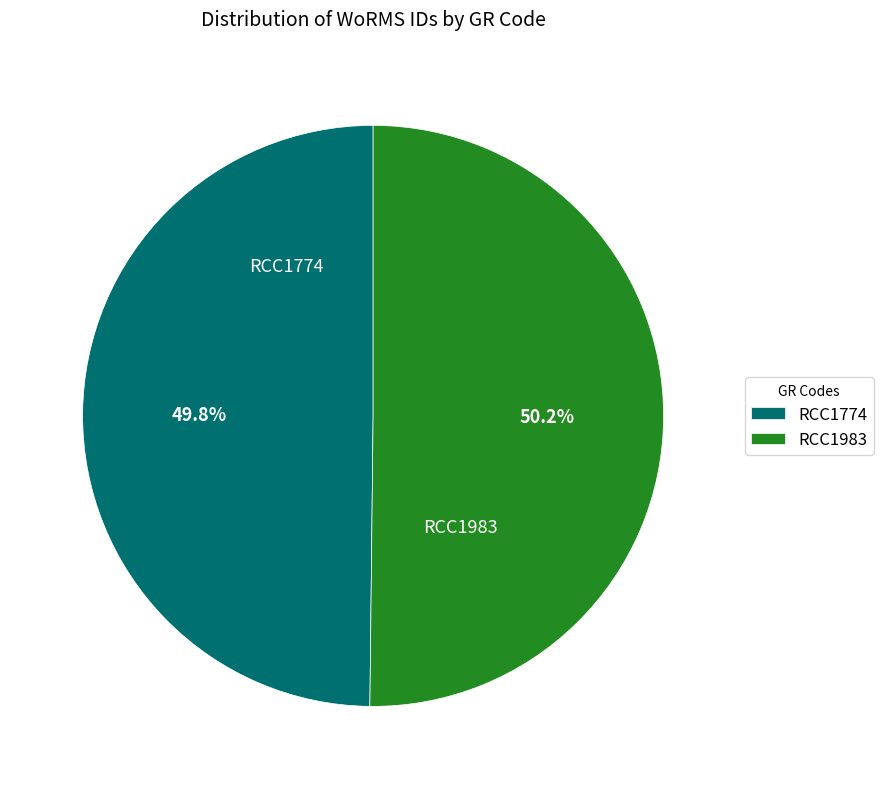

Combined, do RCC1983 and RCC1774 account for over 50%?

Yes